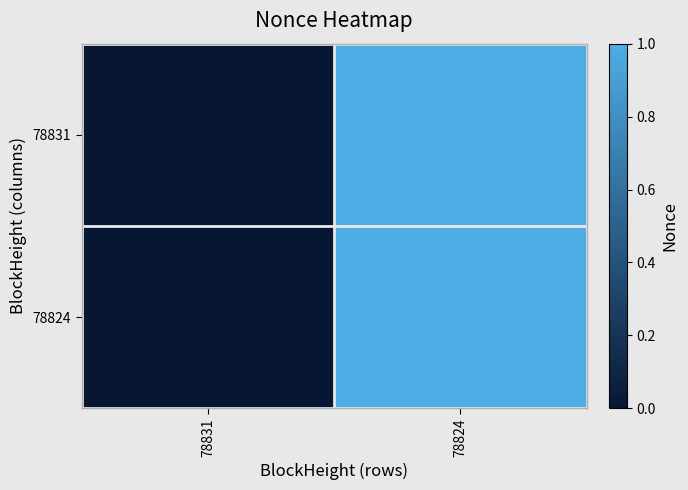

Which label corresponds to the smallest value in the chart?

78831